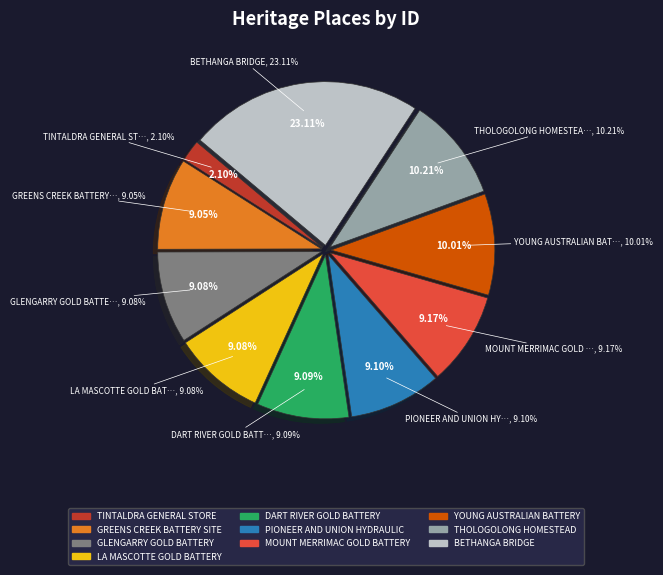

How many slices are in this pie chart?

10